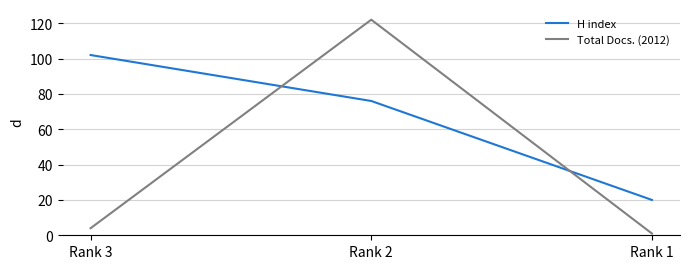

What is the minimum value for Total Docs. (2012)?

1